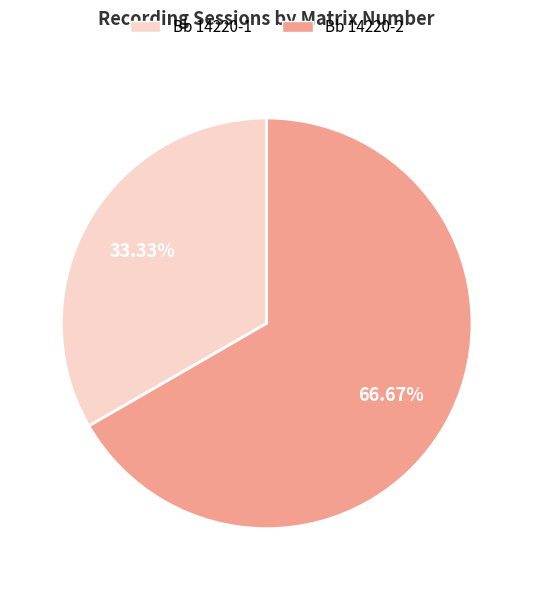

To the nearest percent, what portion does Bb 14220-1 represent?

33%